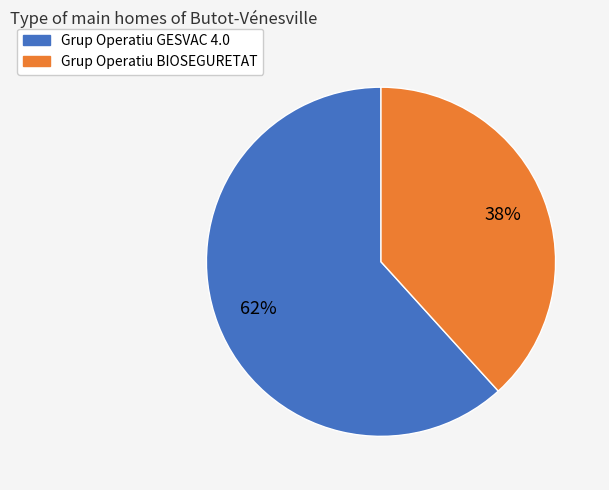

Combined, do Grup Operatiu GESVAC 4.0 and Grup Operatiu BIOSEGURETAT account for over 50%?

Yes